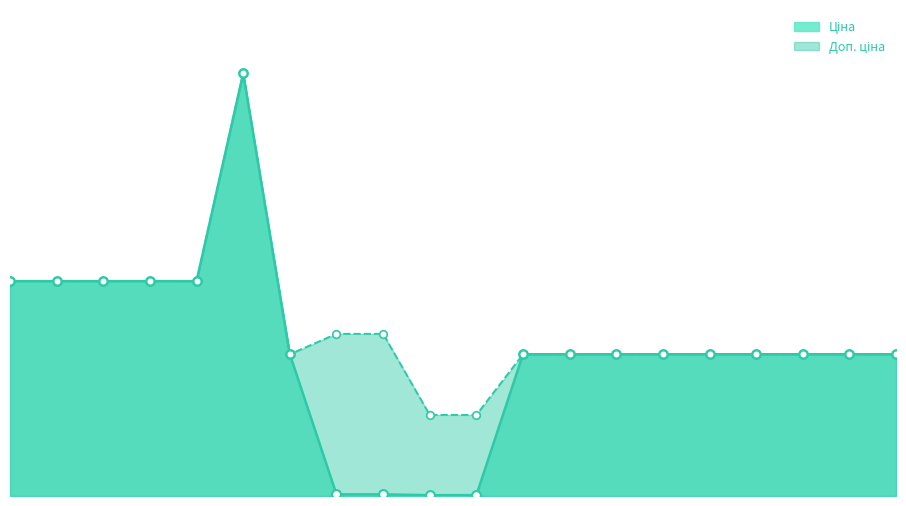

Which series reaches the minimum Y coordinate?

Ціна